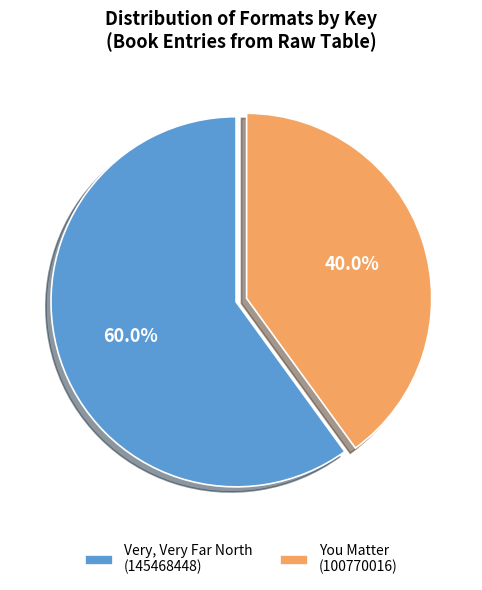

How much of the chart is everything except You Matter (100770016)?

60.0%